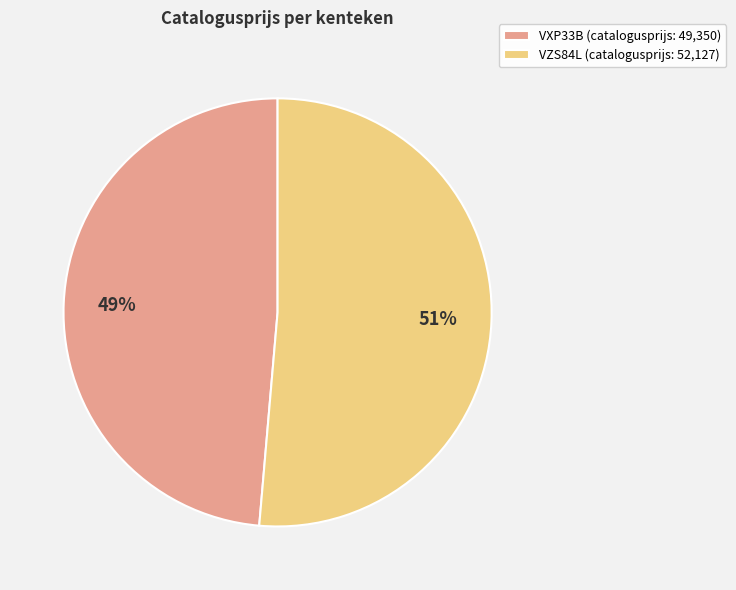

The VZS84L slice represents 51% of the pie. True or false?

True